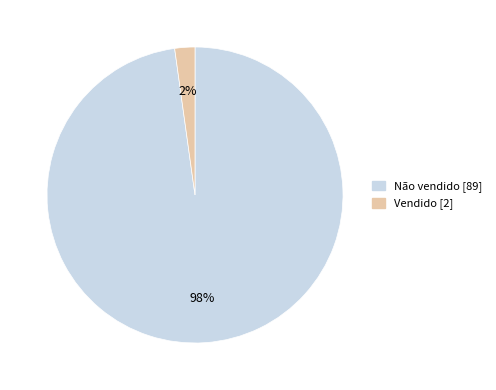

How many segments does this pie chart have?

2